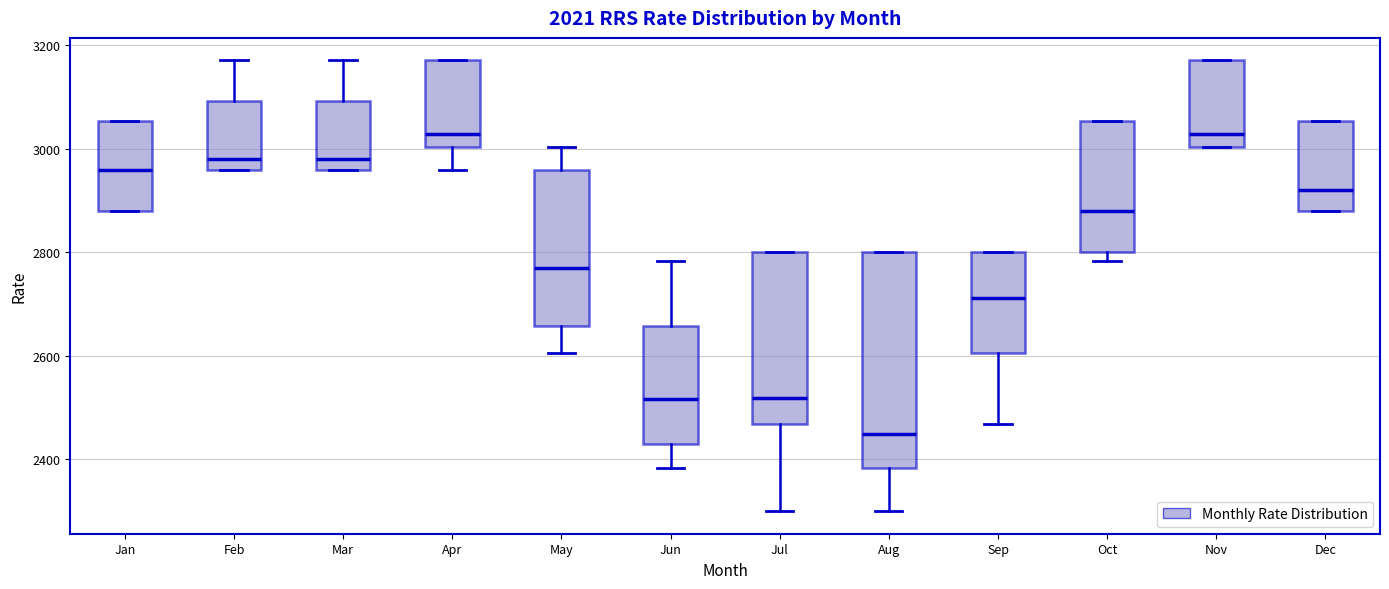

Which box is the tallest, from its lower edge to its upper edge?

Aug